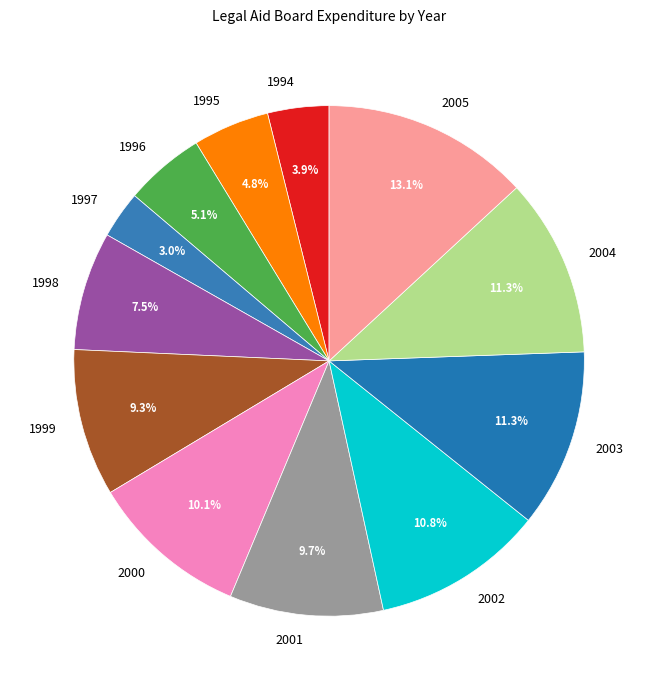

To the nearest percent, what portion does 2004 represent?

11%